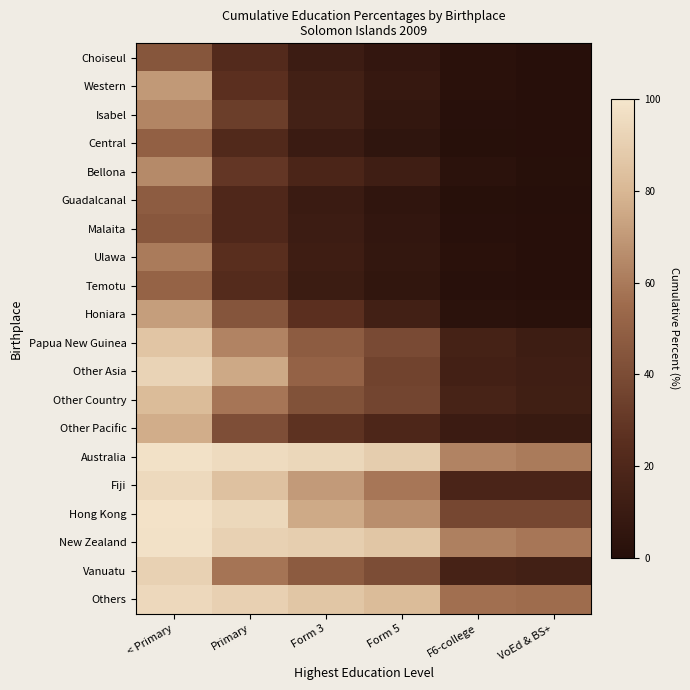

At how many categories does at least one series exceed 50?

6